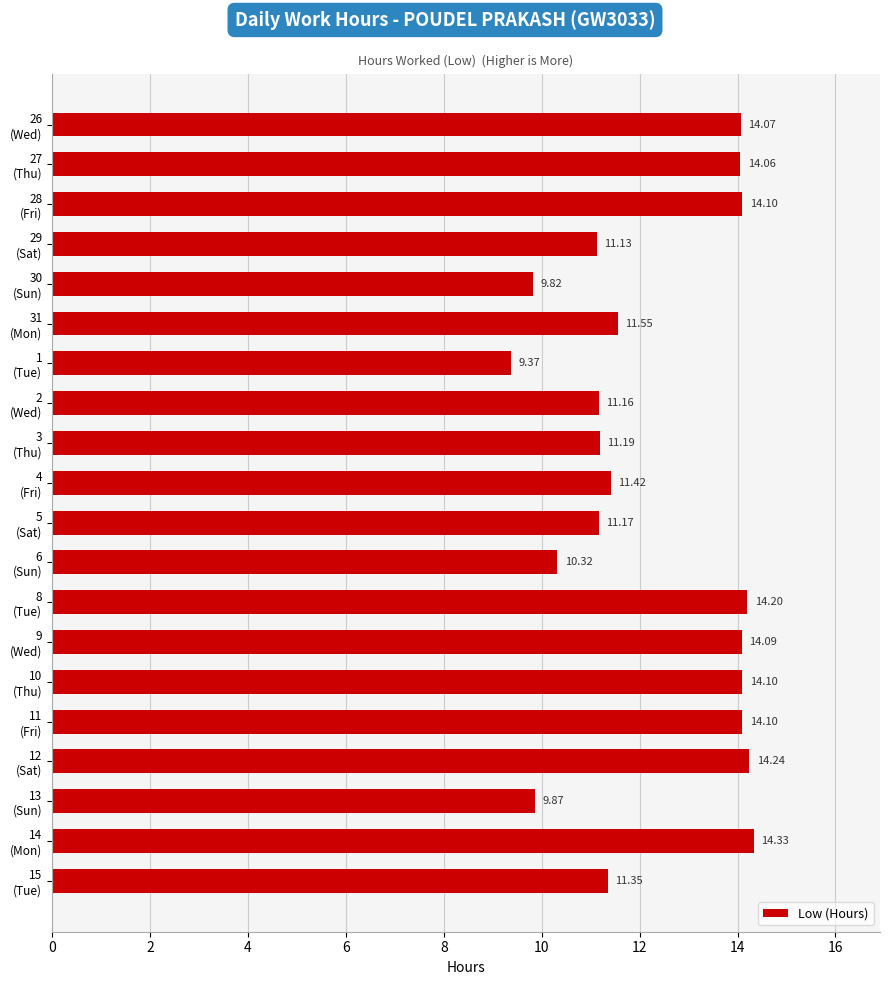

What is the sum of all values?

245.6